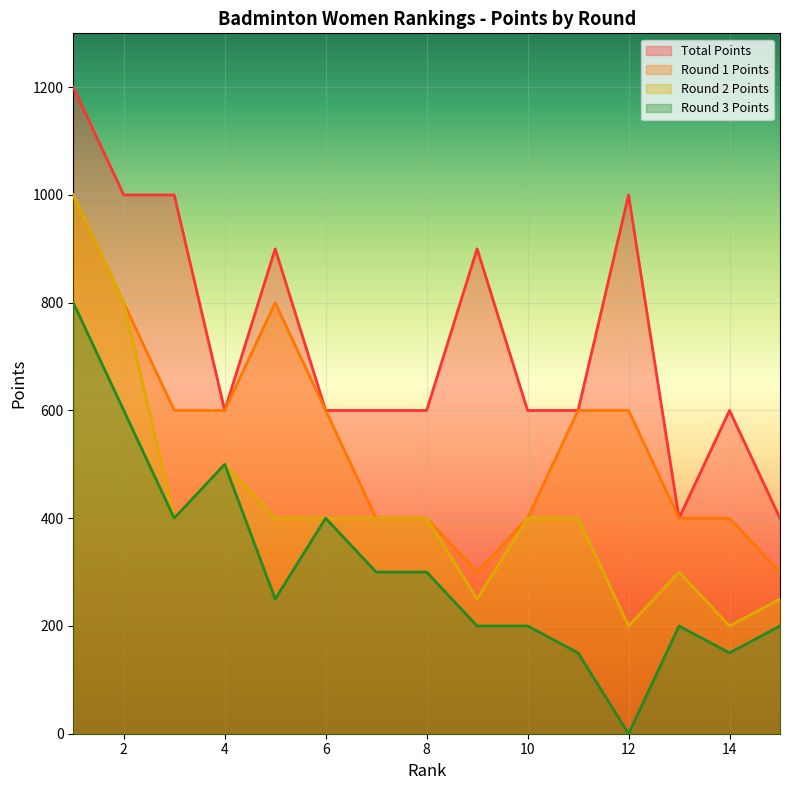

Is it true that Body equals 400 at 15?

True